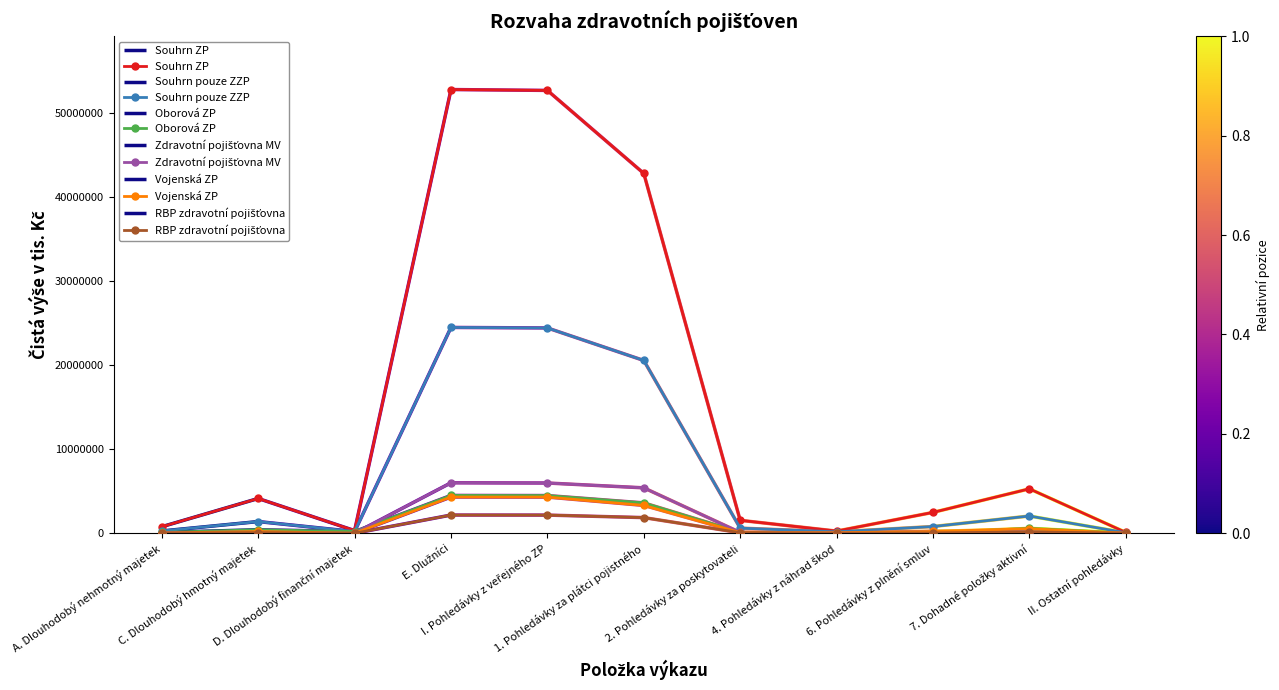

What is the maximum value shown in the chart?

52773281